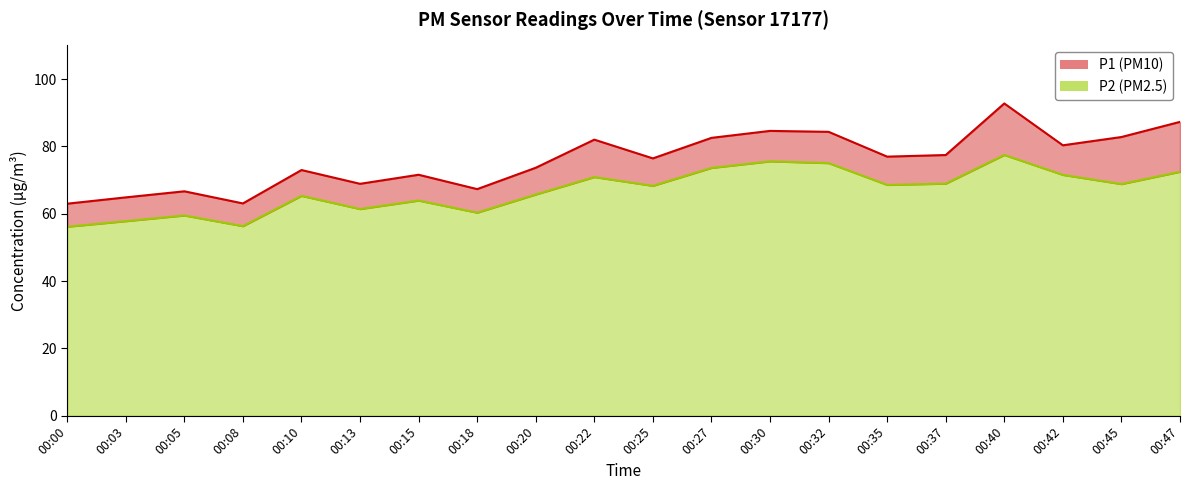

What is the value of the P1 point at the 4th from the left?

63.0